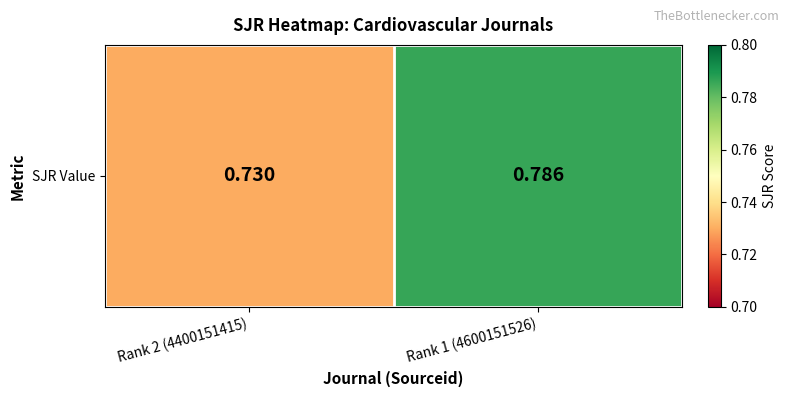

What is the maximum value shown in the chart?

0.8